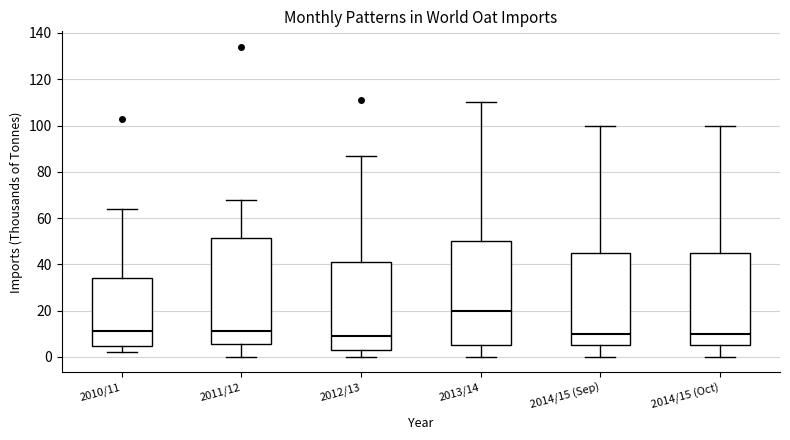

Reading left to right, read every box against the y-axis: the position of its median line, the range the box covers, and the ends of its whiskers. The values are not printed on the chart, so give them approximately, as read against the axis.

2010/11: median 12, box 4 to 34, whiskers 2 to 64
2011/12: median 12, box 6 to 52, whiskers 0 to 68
2012/13: median 10, box 4 to 42, whiskers 0 to 88
2013/14: median 20, box 6 to 50, whiskers 0 to 110
2014/15 (Sep): median 10, box 6 to 46, whiskers 0 to 100
2014/15 (Oct): median 10, box 6 to 46, whiskers 0 to 100